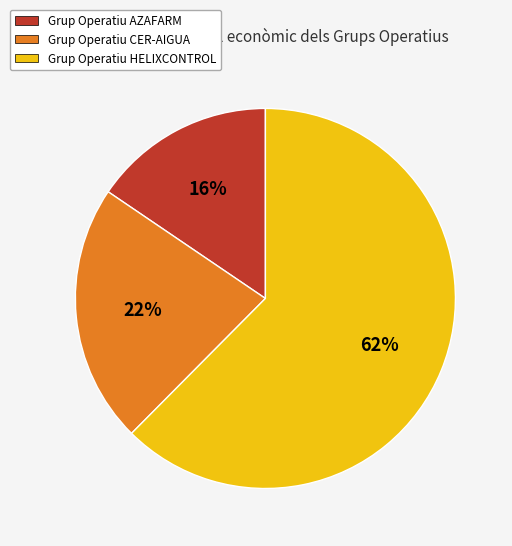

To the nearest percent, what percentage of the pie is Grup Operatiu HELIXCONTROL?

62%